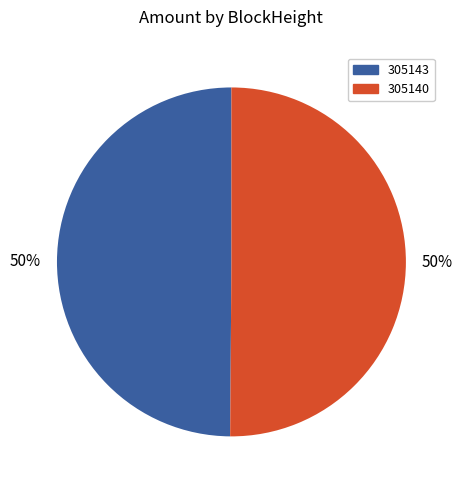

Count the number of slices in the pie.

2